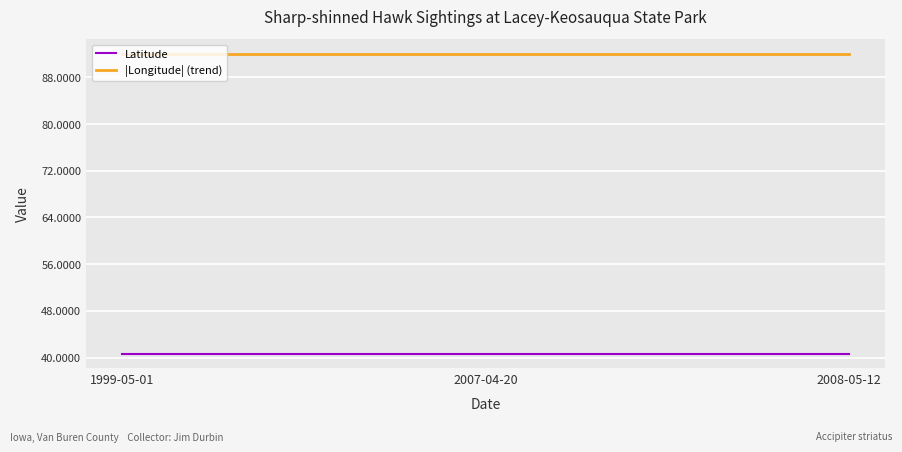

At how many categories does at least one series exceed 76?

3